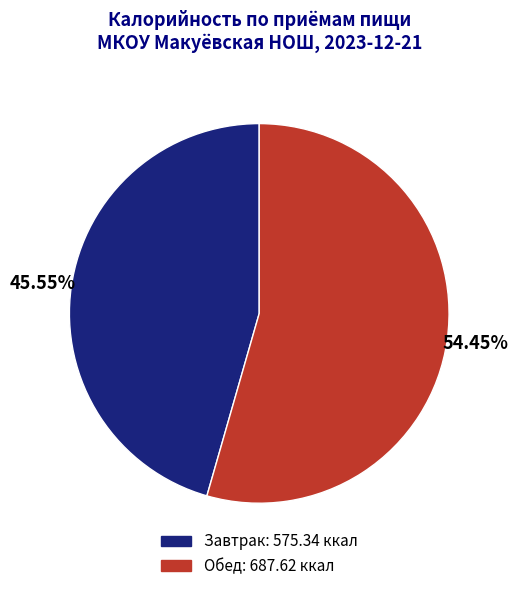

Which has a higher value, Обед or Завтрак?

Обед